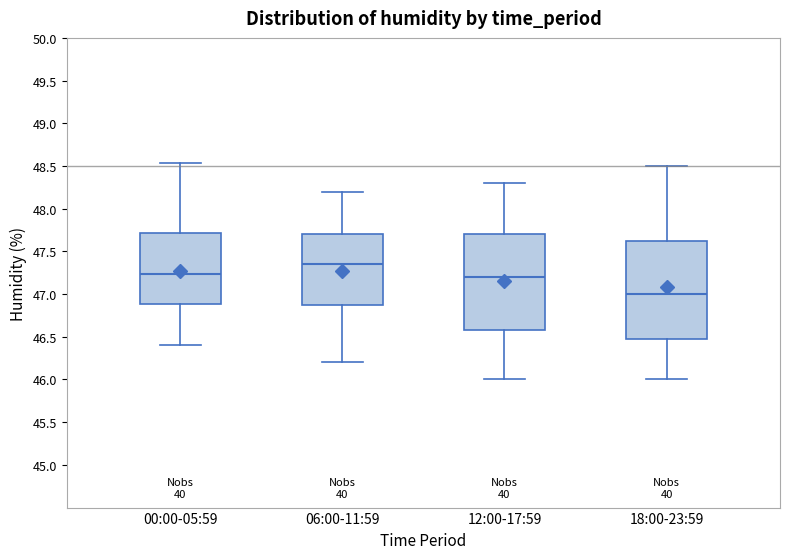

Which box's median line is the highest?

06:00-11:59